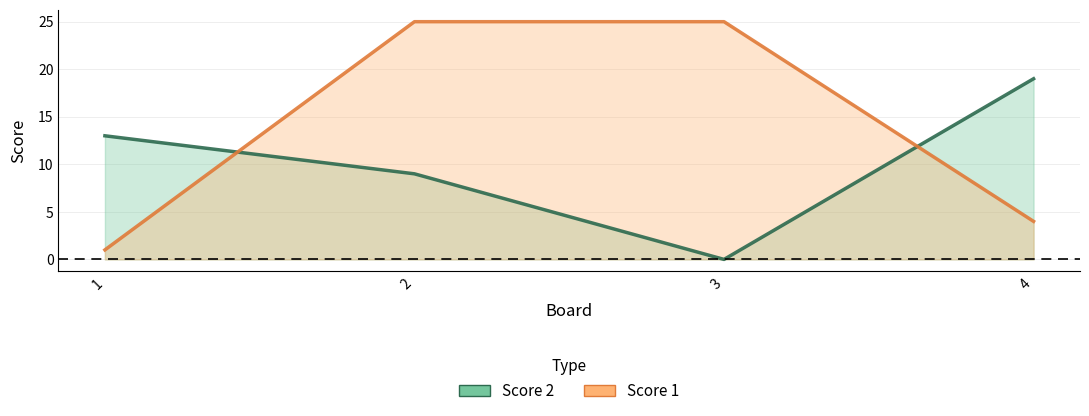

Reading left to right, list all the values displayed in this chart.

Score 2: 13	9	0	19
Score 1: 1	25	25	4